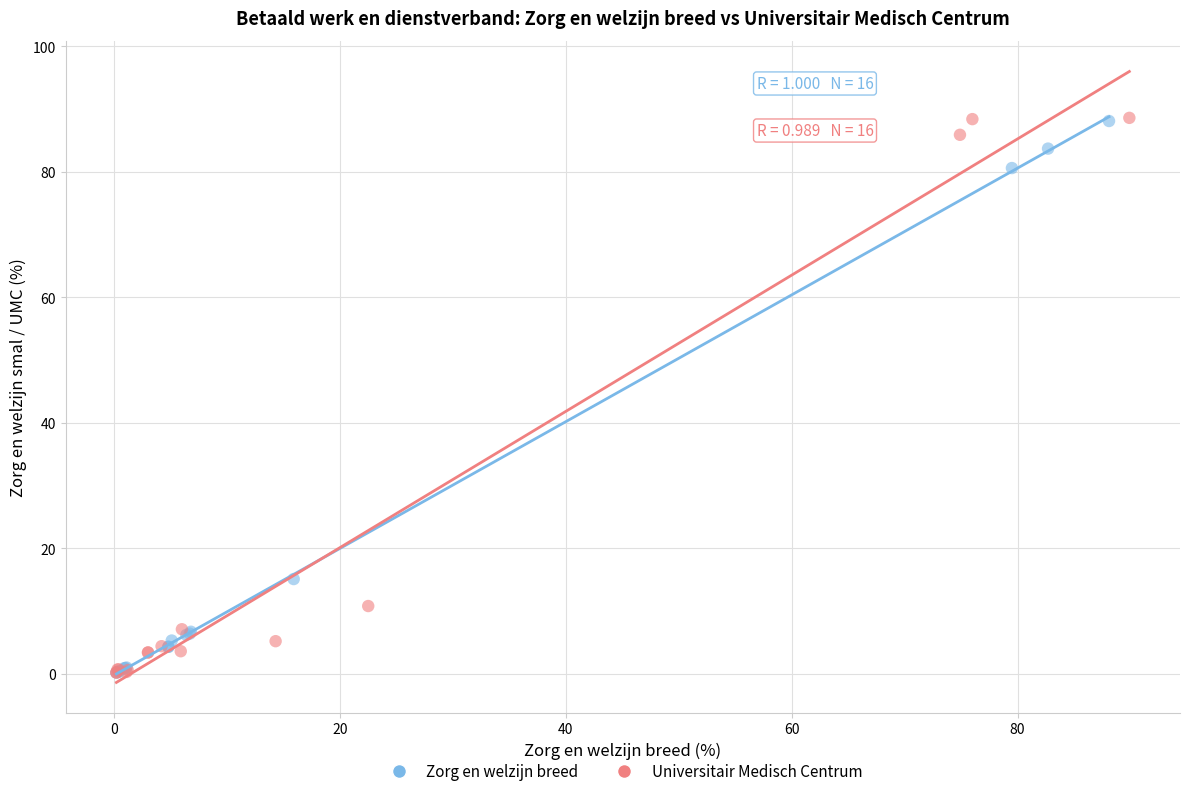

Which series has the widest spread of Y values?

Universitair Medisch Centrum